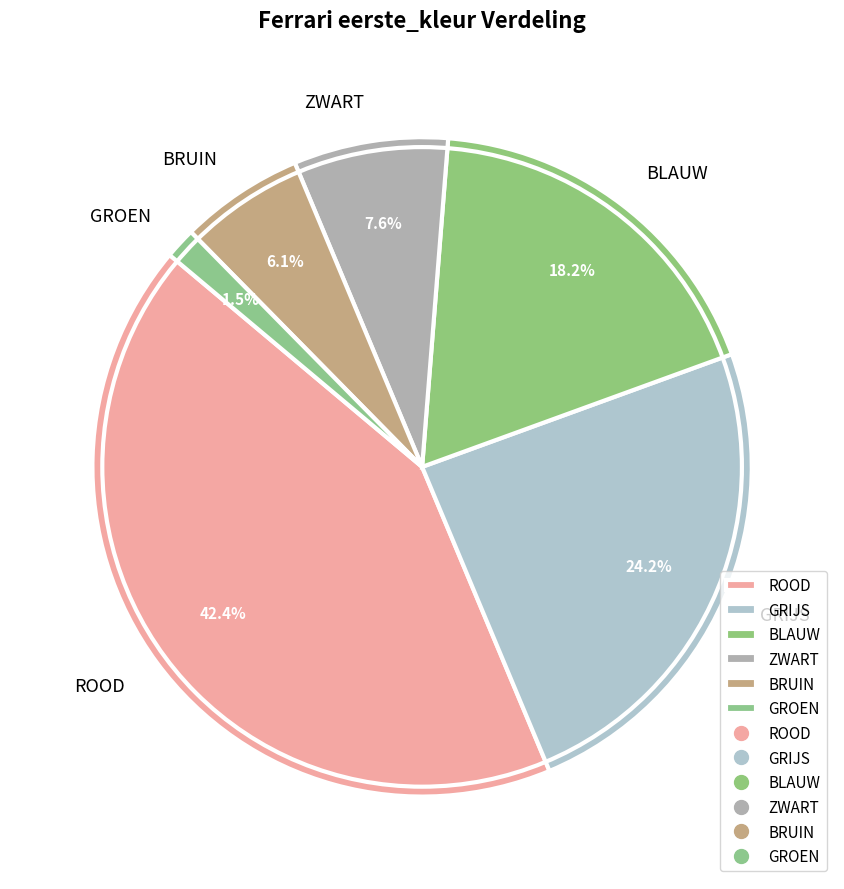

Do ROOD and BRUIN together represent more than half of the pie?

No